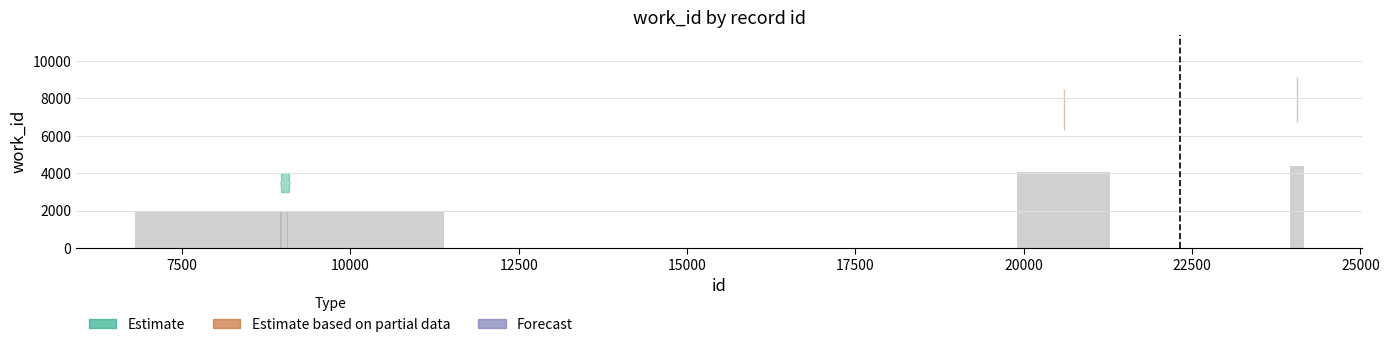

What is the minimum value shown in the chart?

1926.1